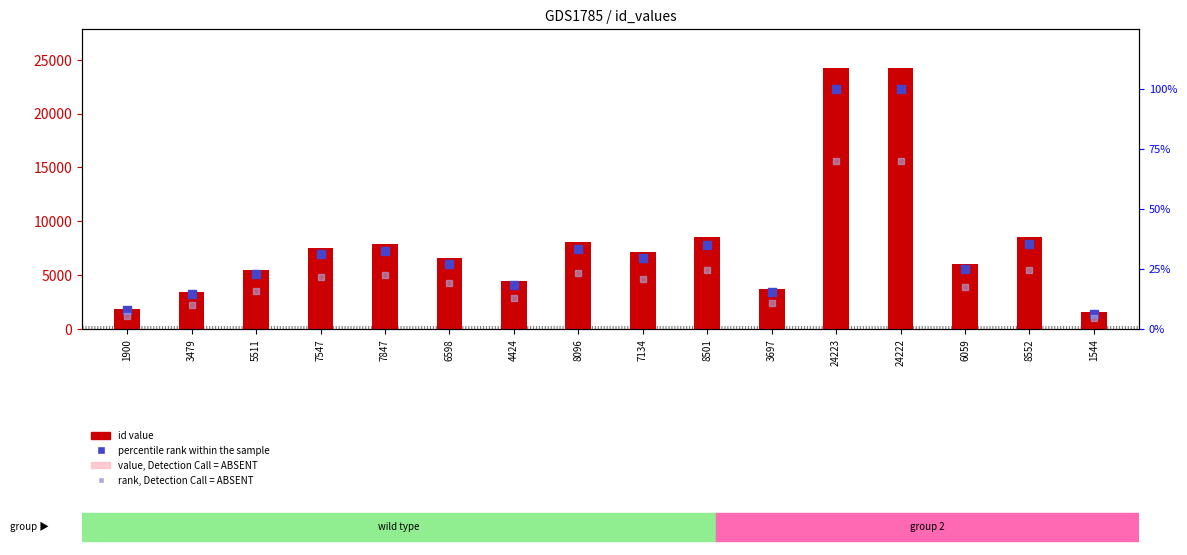

What is the total value across all series at 6059?

9736.9